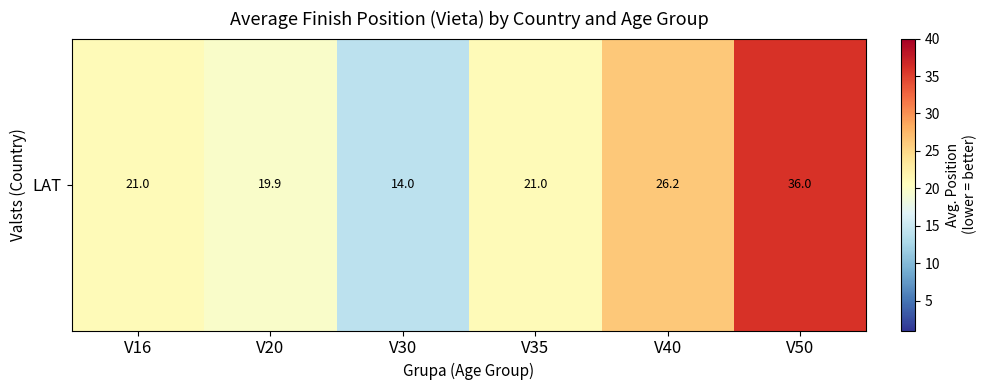

How many data points are less than 21?

2